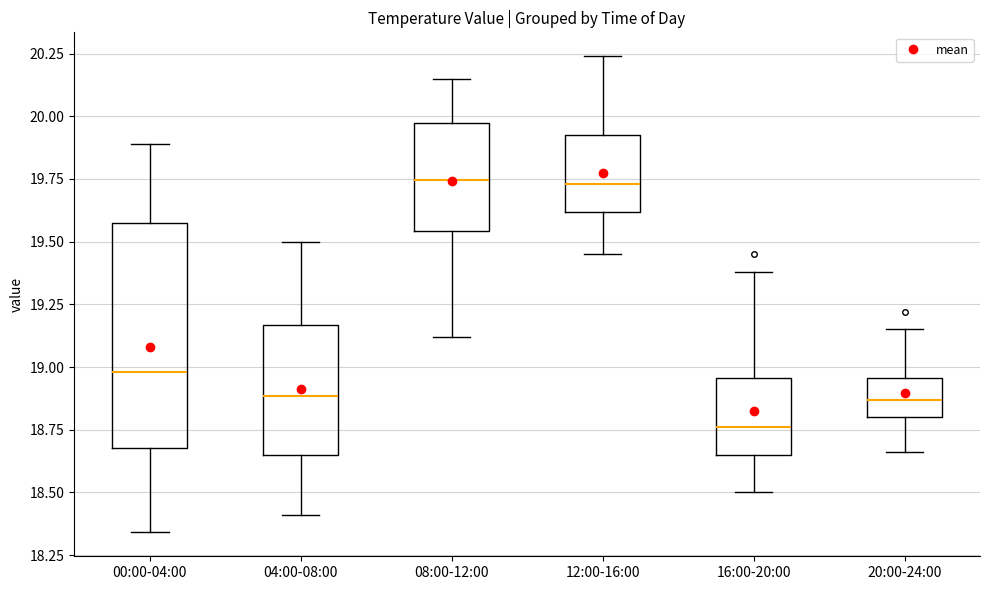

Reading left to right, transcribe this box plot: for each box, give where its median line is, the range the box spans, and where its two whiskers end, as read against the y-axis. The values are not printed on the chart, so give them approximately, as read against the axis.

00:00-04:00: median 19.00, box 18.70 to 19.55, whiskers 18.35 to 19.90
04:00-08:00: median 18.90, box 18.65 to 19.15, whiskers 18.40 to 19.50
08:00-12:00: median 19.75, box 19.55 to 19.95, whiskers 19.10 to 20.15
12:00-16:00: median 19.75, box 19.60 to 19.95, whiskers 19.45 to 20.25
16:00-20:00: median 18.75, box 18.65 to 18.95, whiskers 18.50 to 19.40
20:00-24:00: median 18.85, box 18.80 to 18.95, whiskers 18.65 to 19.15